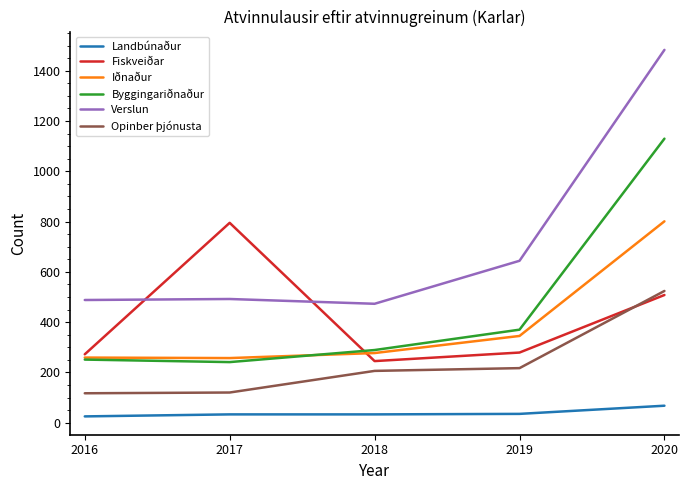

What is the difference between the highest and lowest values at 2019?

609.0